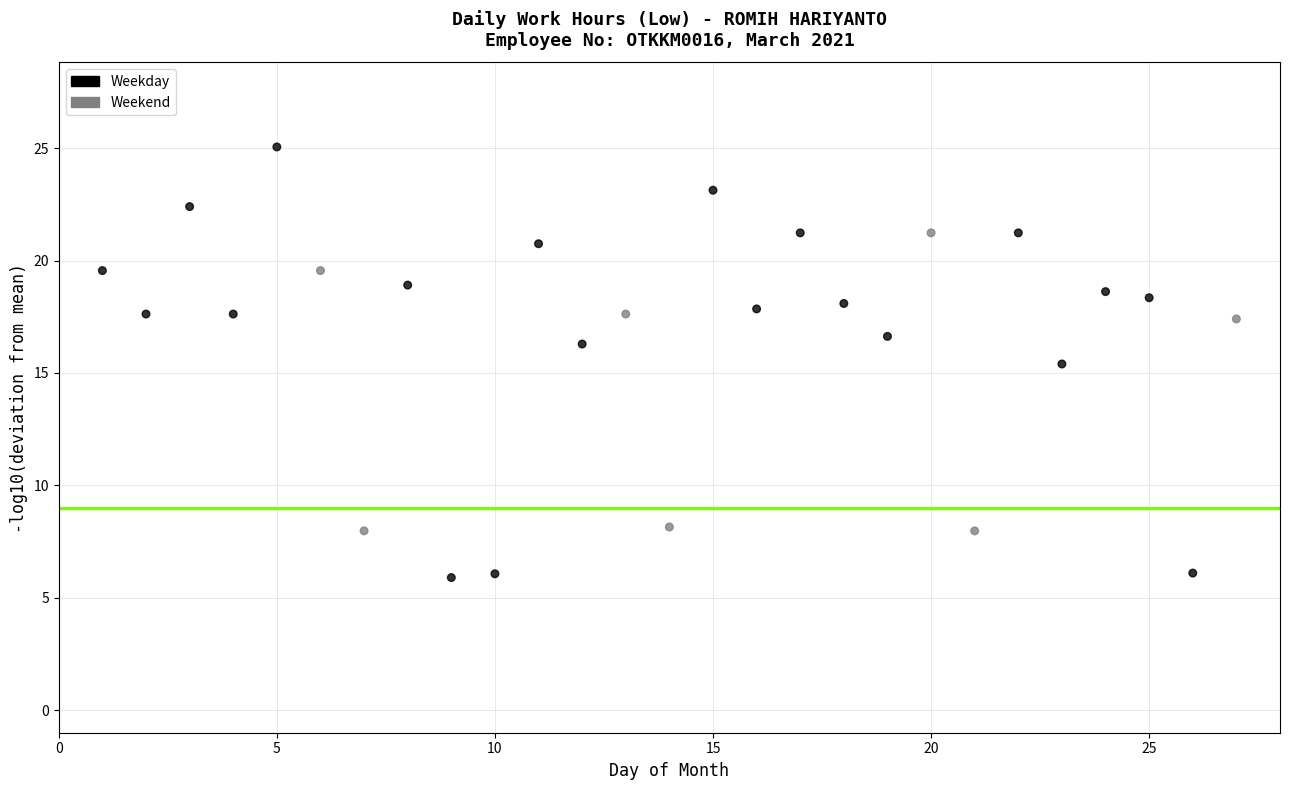

What is the range of X values (max minus min)?

26.0